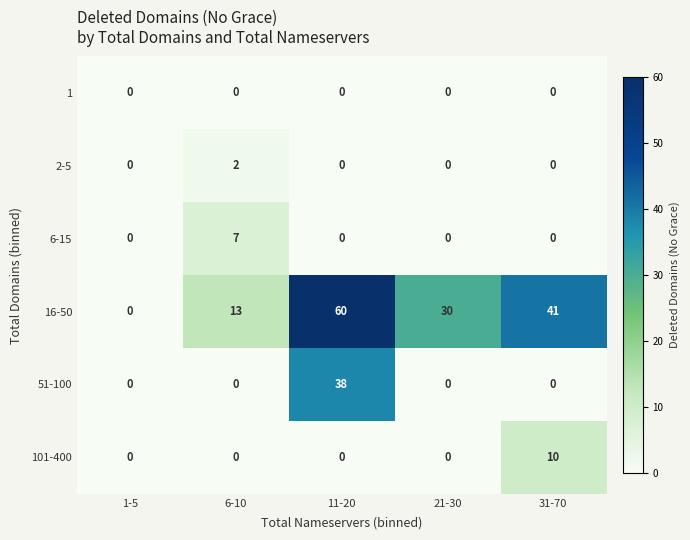

Rank the series by their maximum value, from highest to lowest.

16-50, 51-100, 101-400, 6-15, 2-5, 1